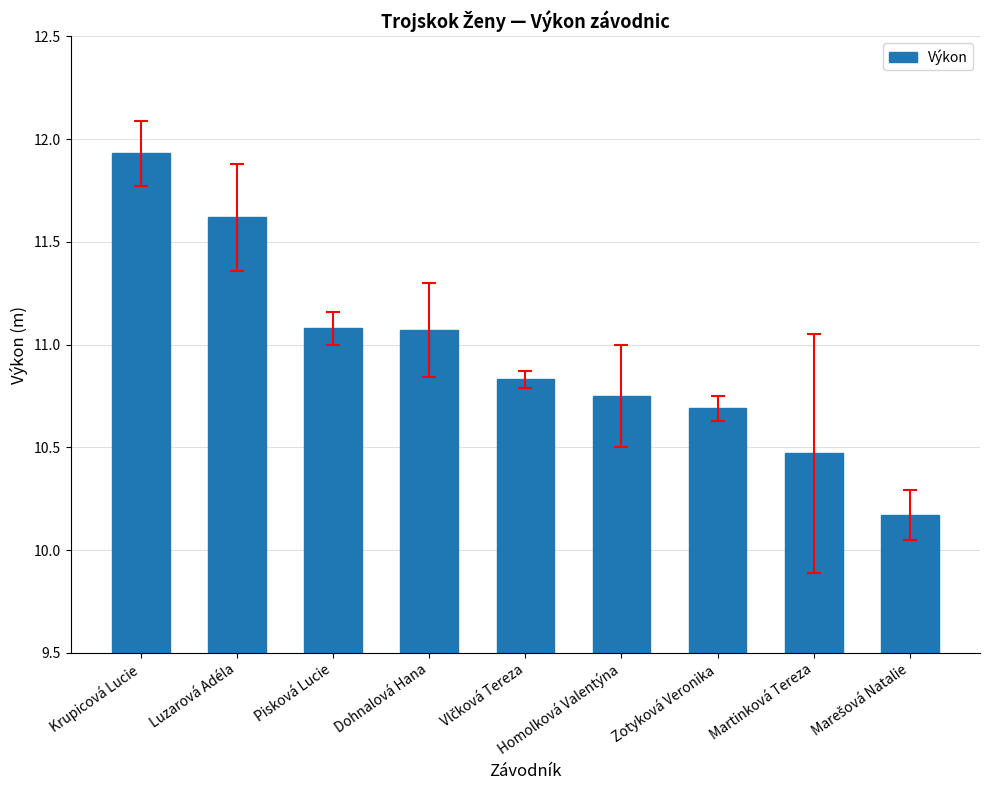

What is the average value?

11.0